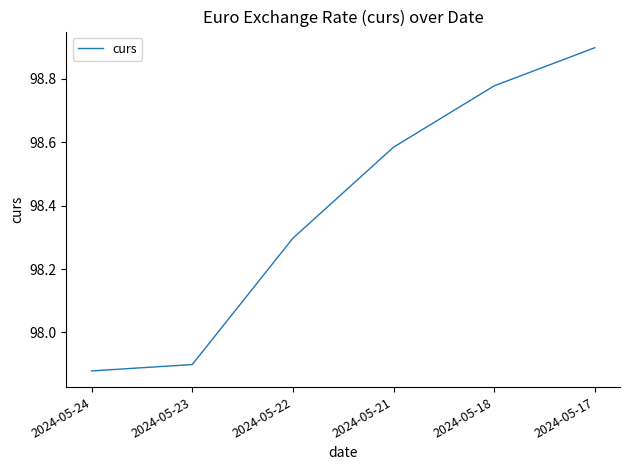

What is the ratio of the value at 2024-05-17 to the value at 2024-05-24?

1.0